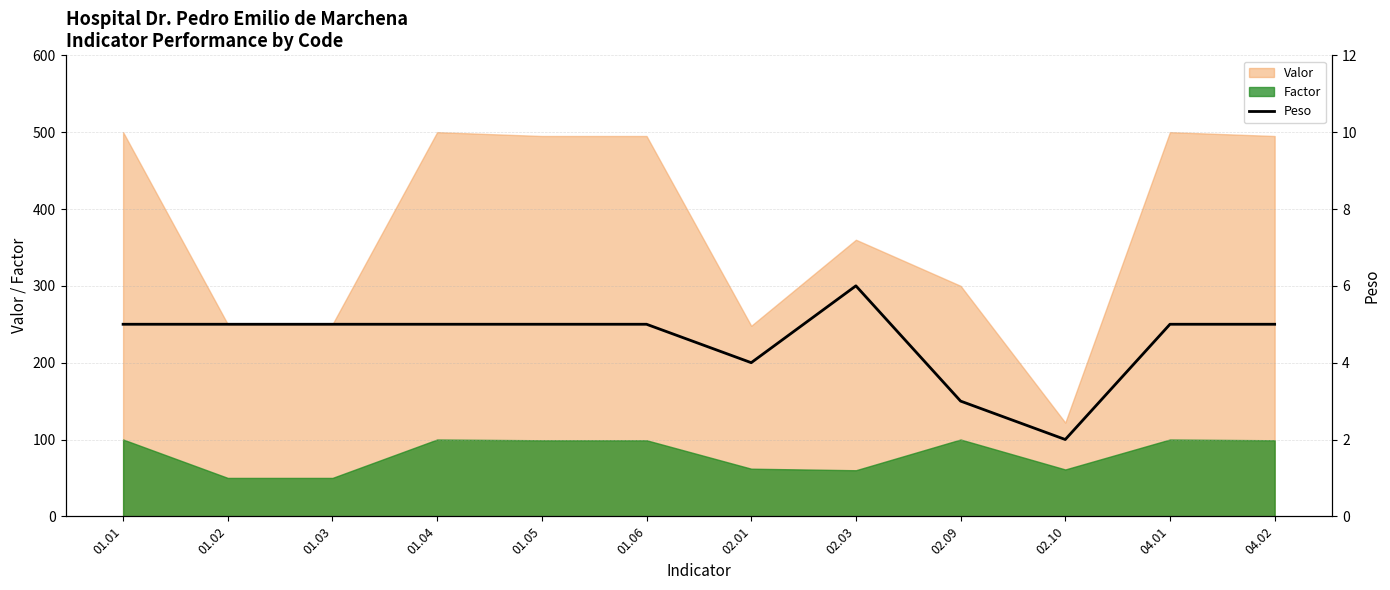

Approximately how many times larger is the value at 01.01 compared to 02.09?

1.7